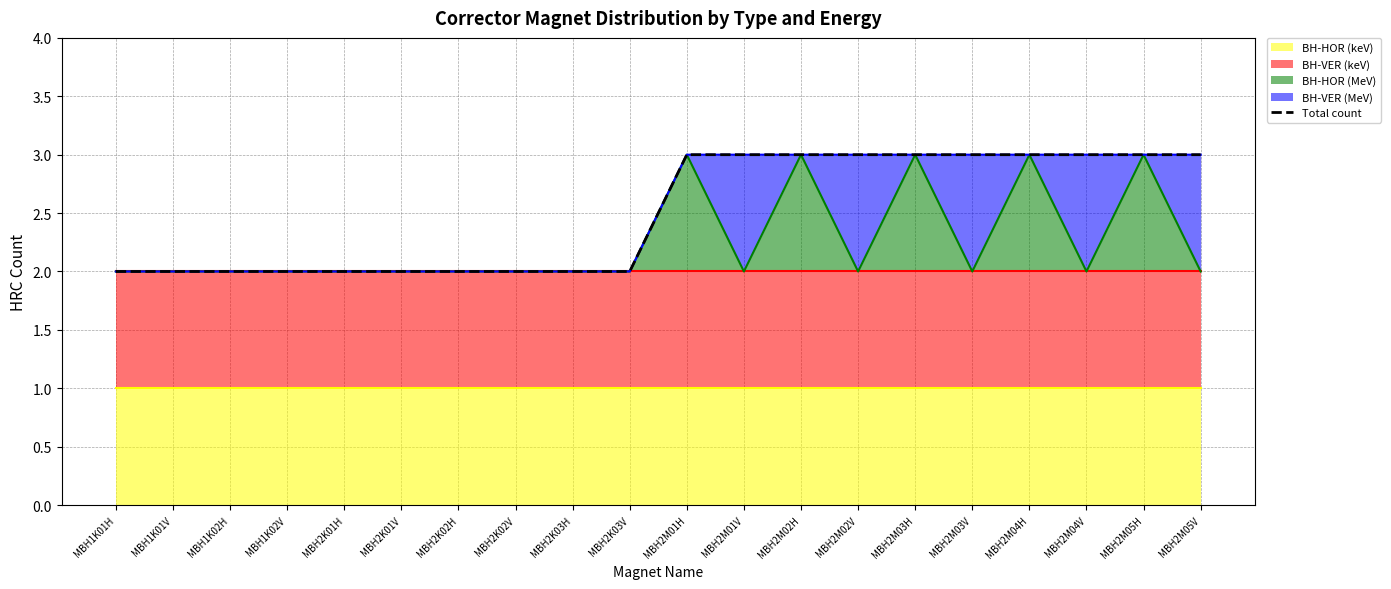

How many values are below 3?

10